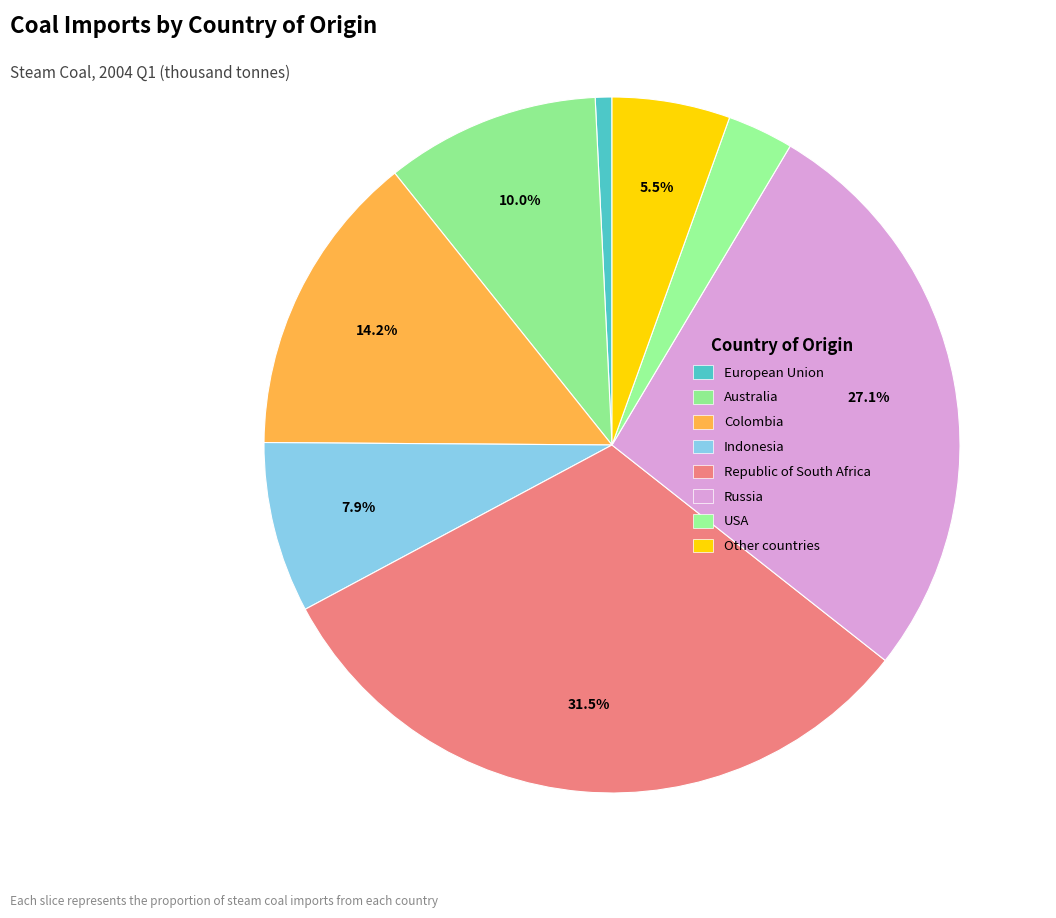

Count the number of slices in the pie.

8